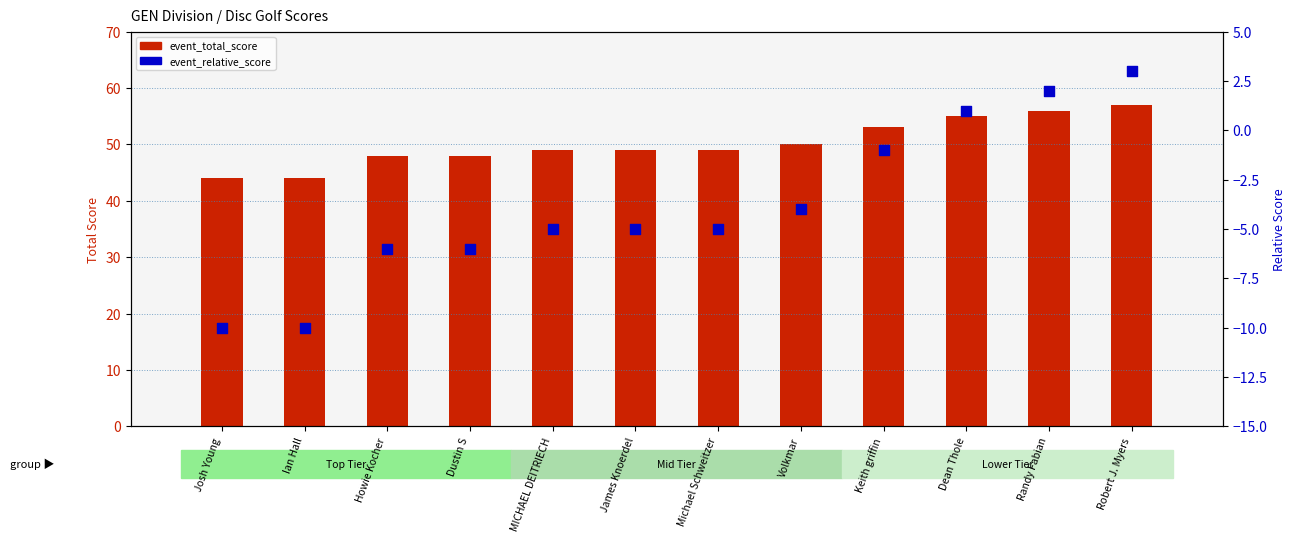

Which series has the largest total across all categories?

event_total_score